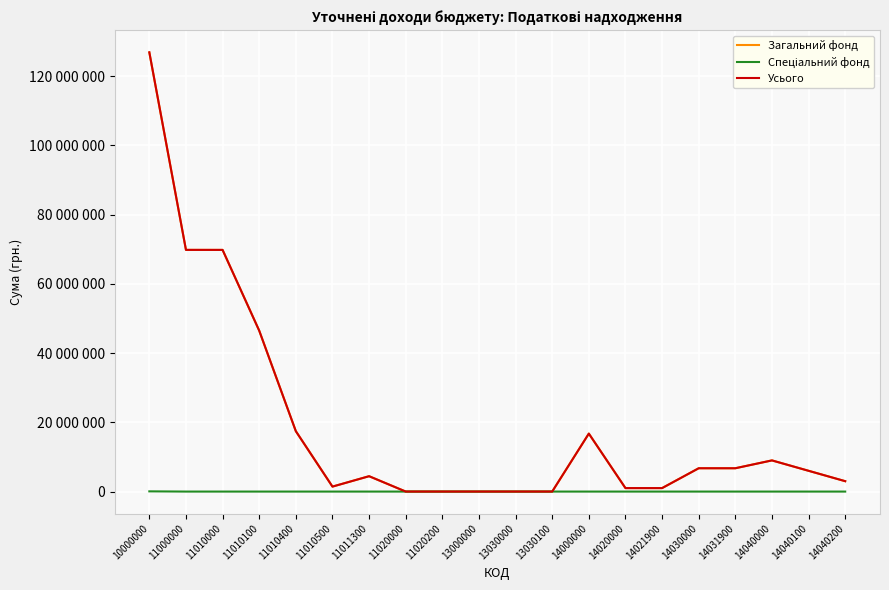

Is it true that Усього equals 10017 at 11020000?

False